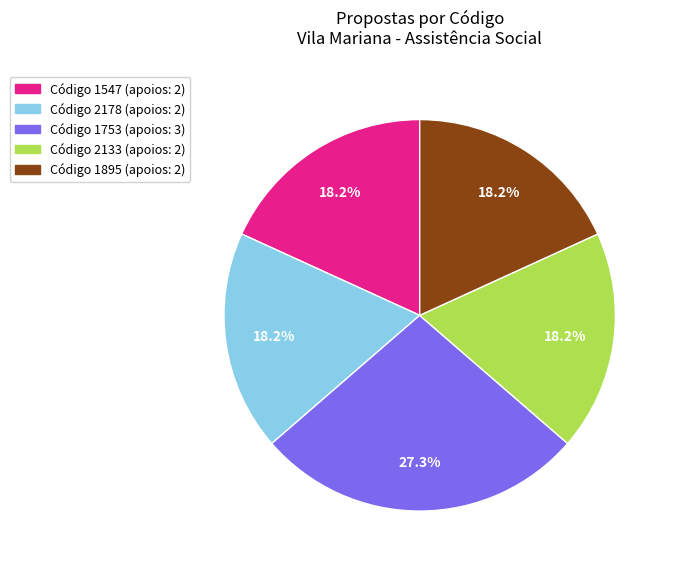

To the nearest percent, what is the average slice percentage?

20%